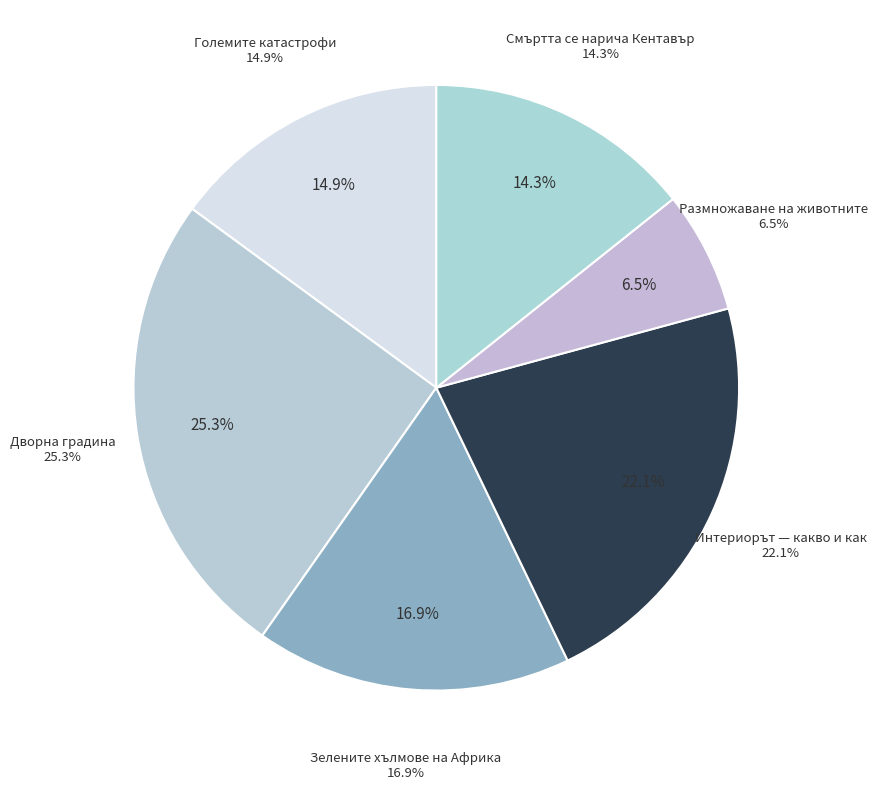

Does 1338 account for over 50% of the chart?

No